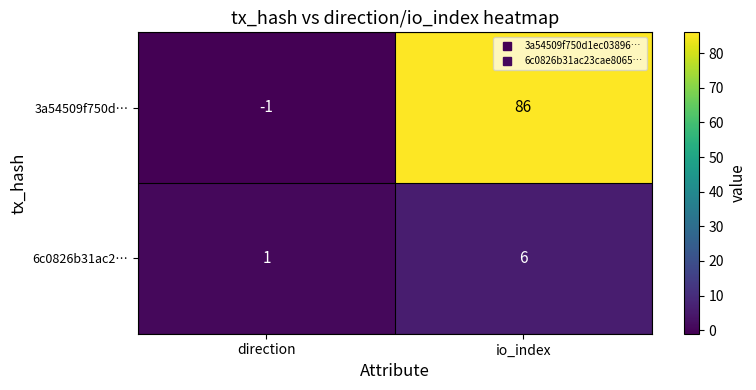

What is the spread (max minus min) of values at io_index?

80